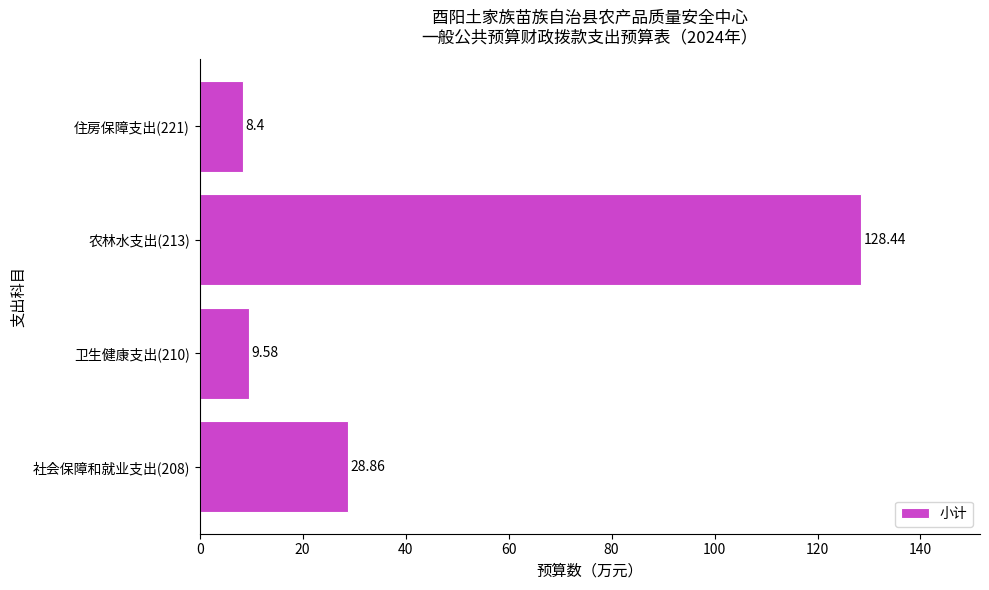

What is the difference between the values at 卫生健康支出(210) and 社会保障和就业支出(208)?

19.3